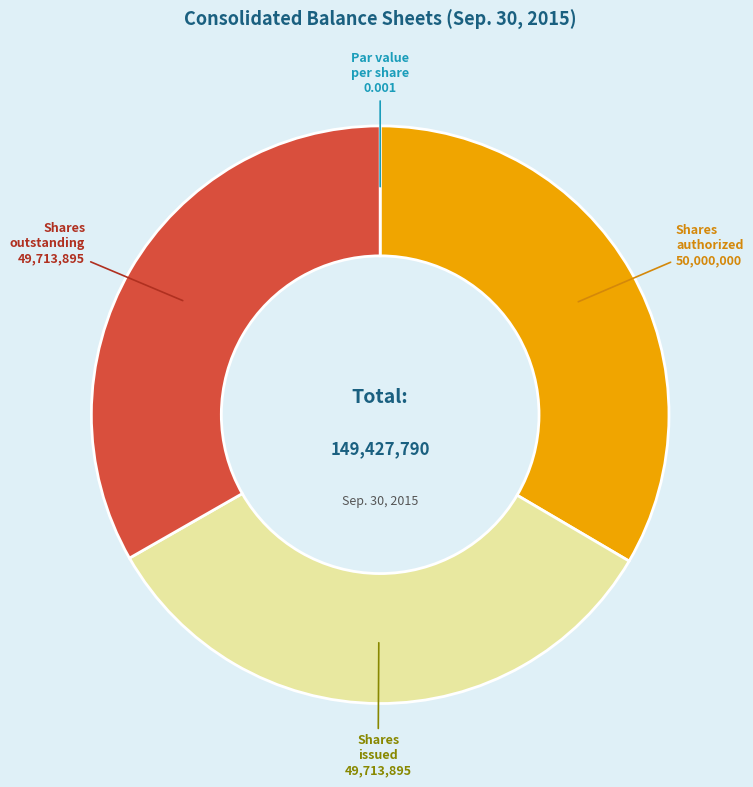

Is there a majority slice in this chart?

No